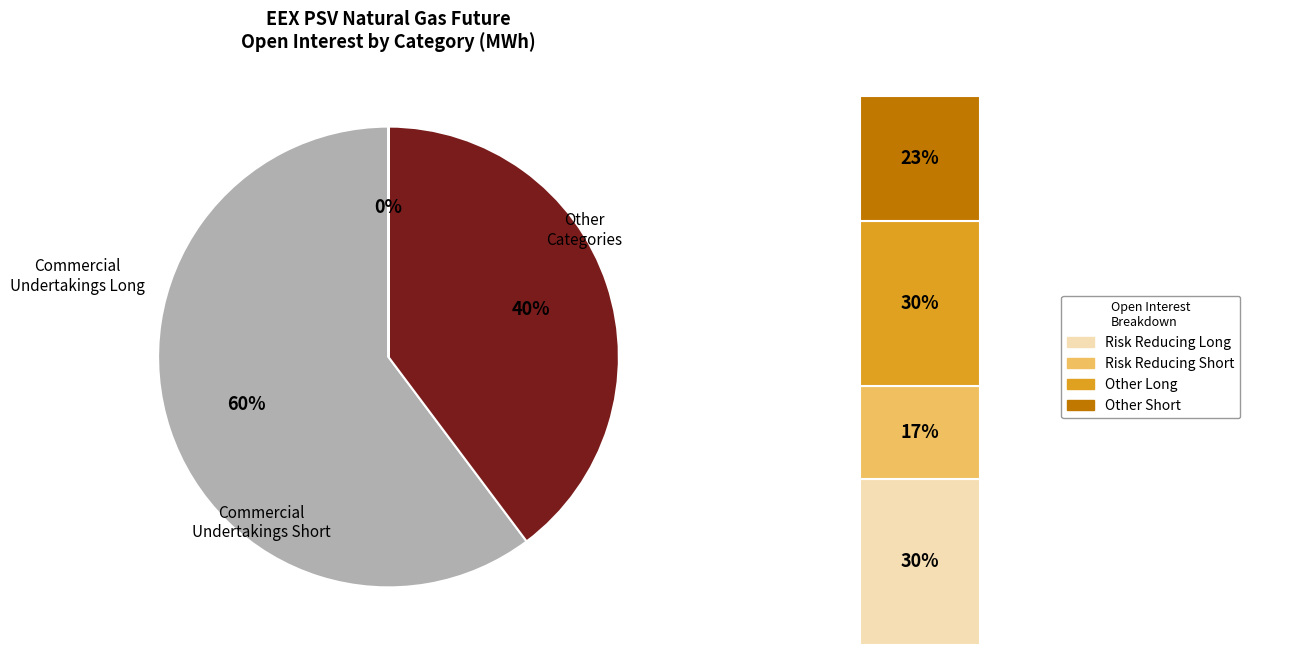

How many slices are in this pie chart?

3